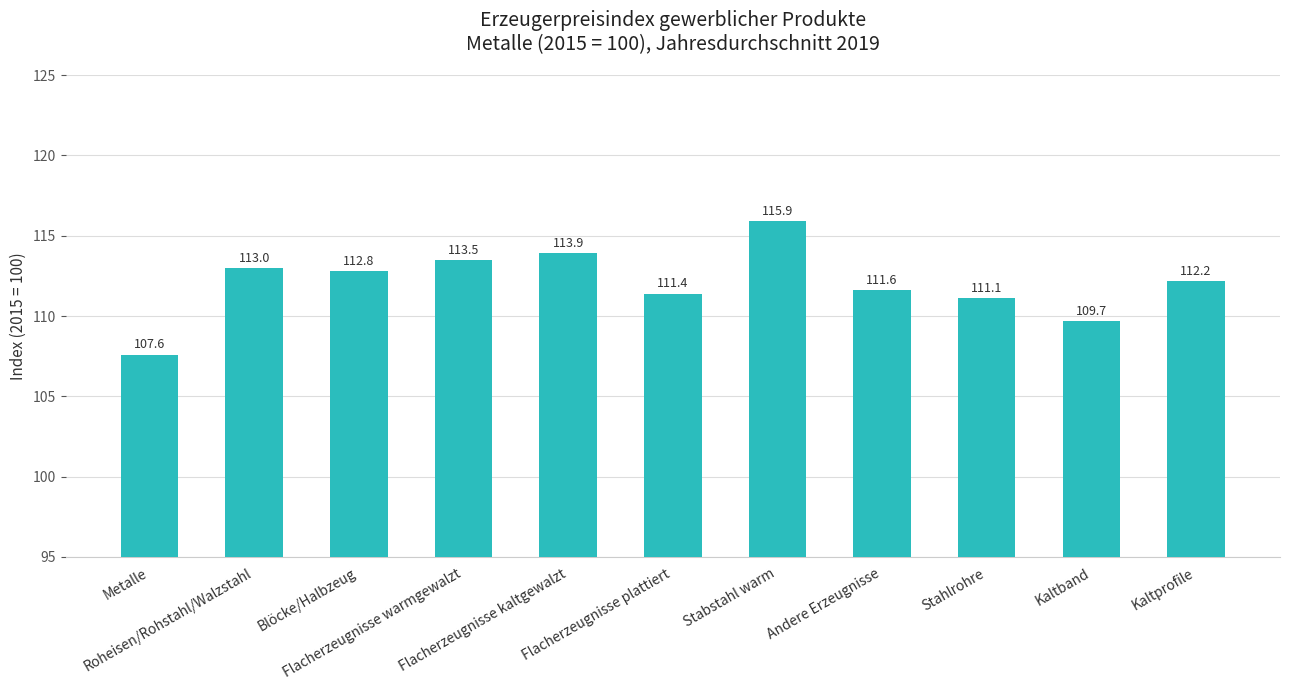

What is the value of the 7th bar from the left?

115.9